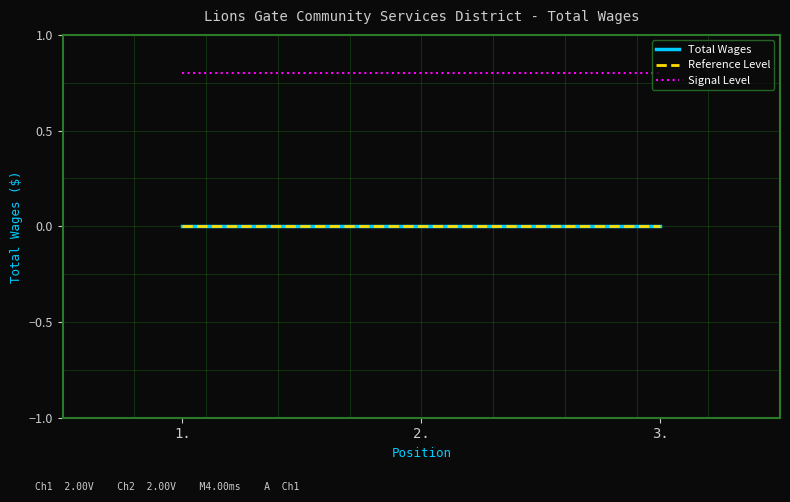

Does the chart display data point markers on the line(s)?

No